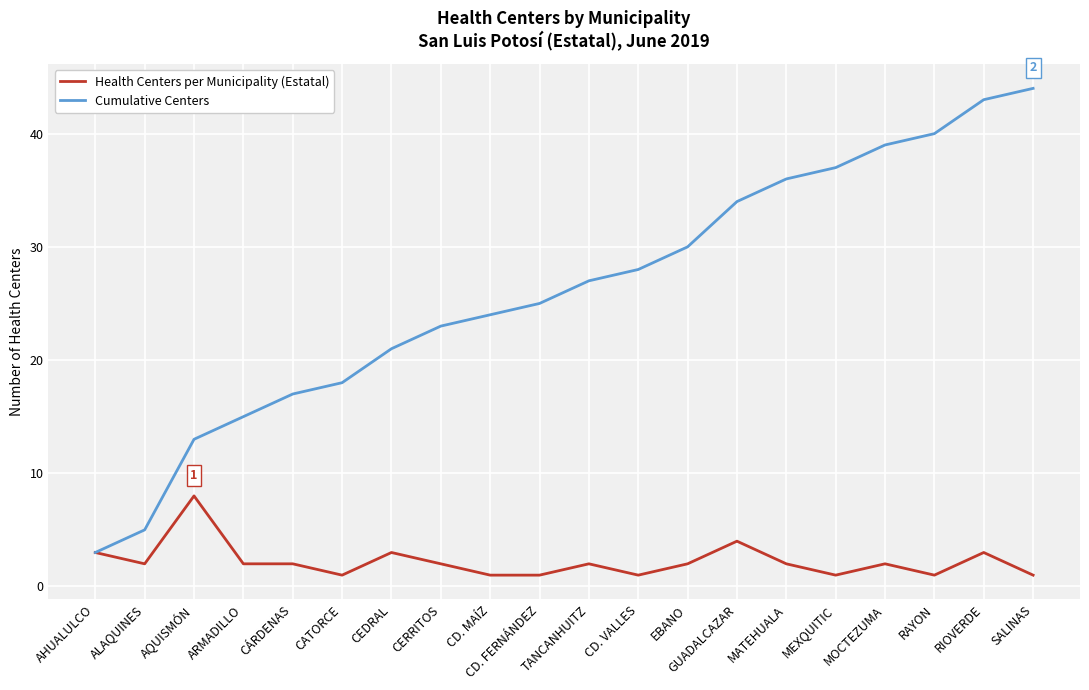

At which label is Cumulative Centers closest to 23?

CERRITOS